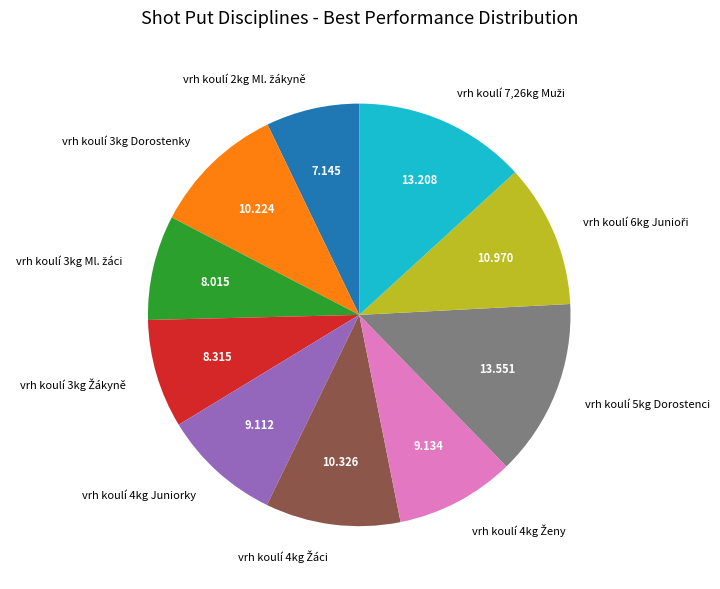

Is there a majority slice in this chart?

No